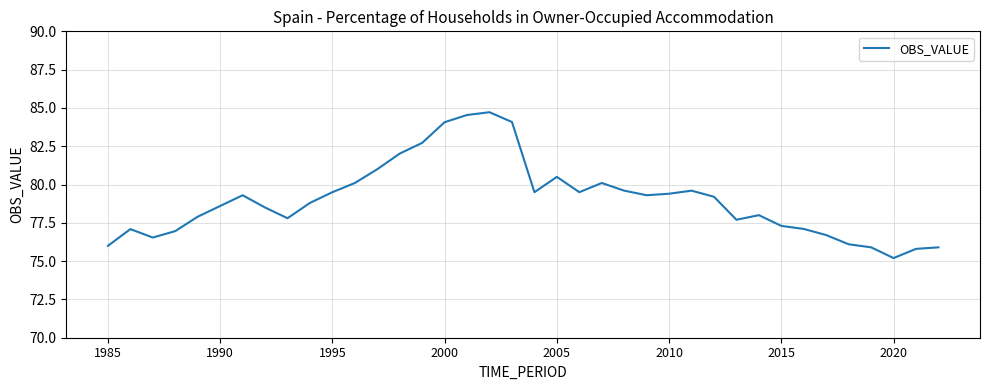

What is the difference between the maximum and minimum values?

9.5